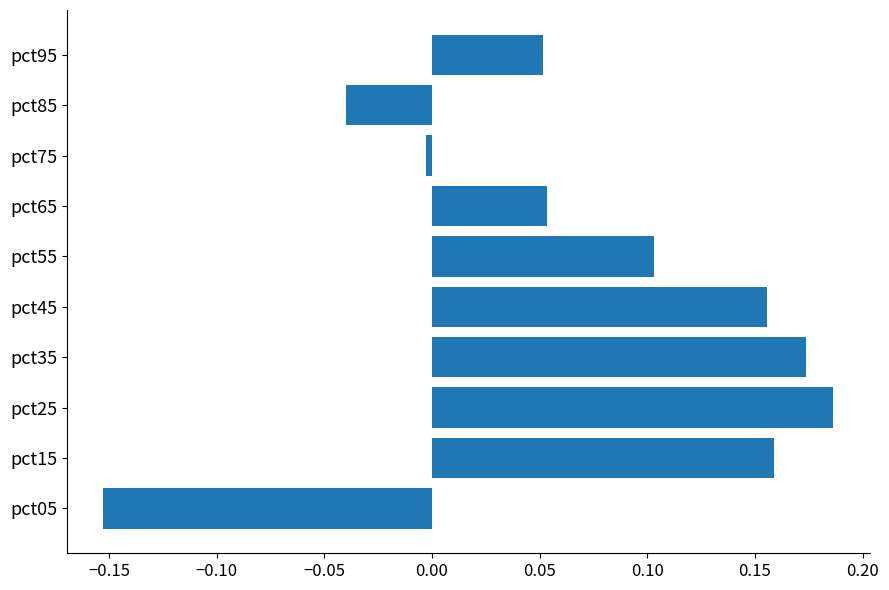

How many distinct data groups are displayed?

1